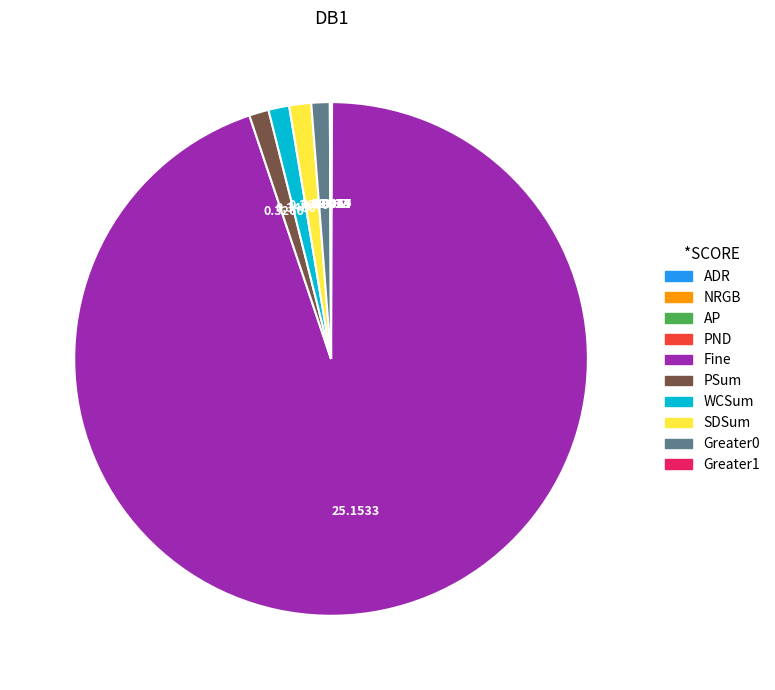

Does any single category account for the majority?

Yes